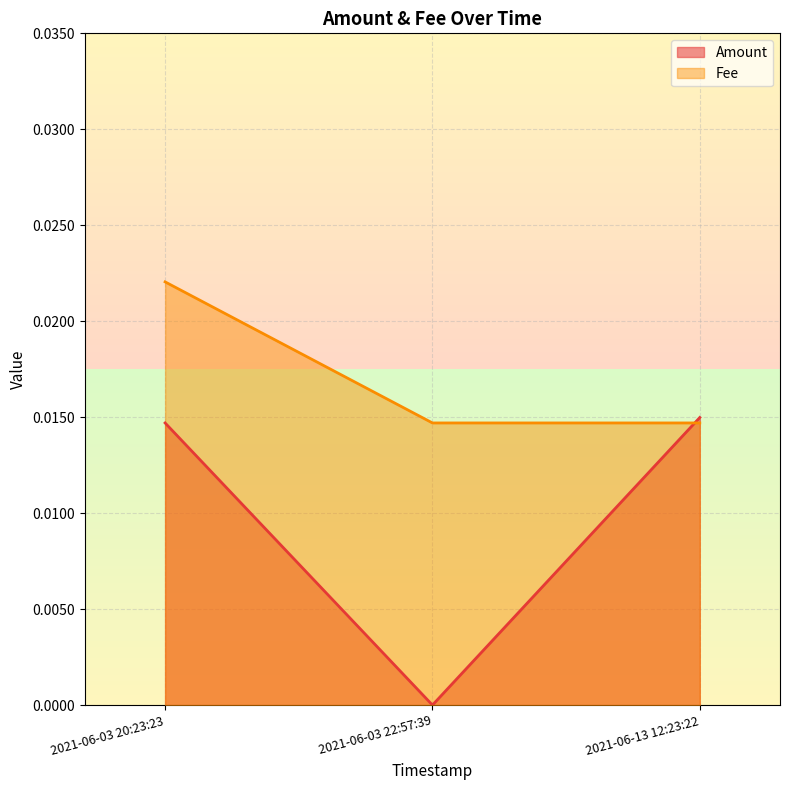

Which category has the lowest value in the Amount series?

2021-06-03 22:57:39